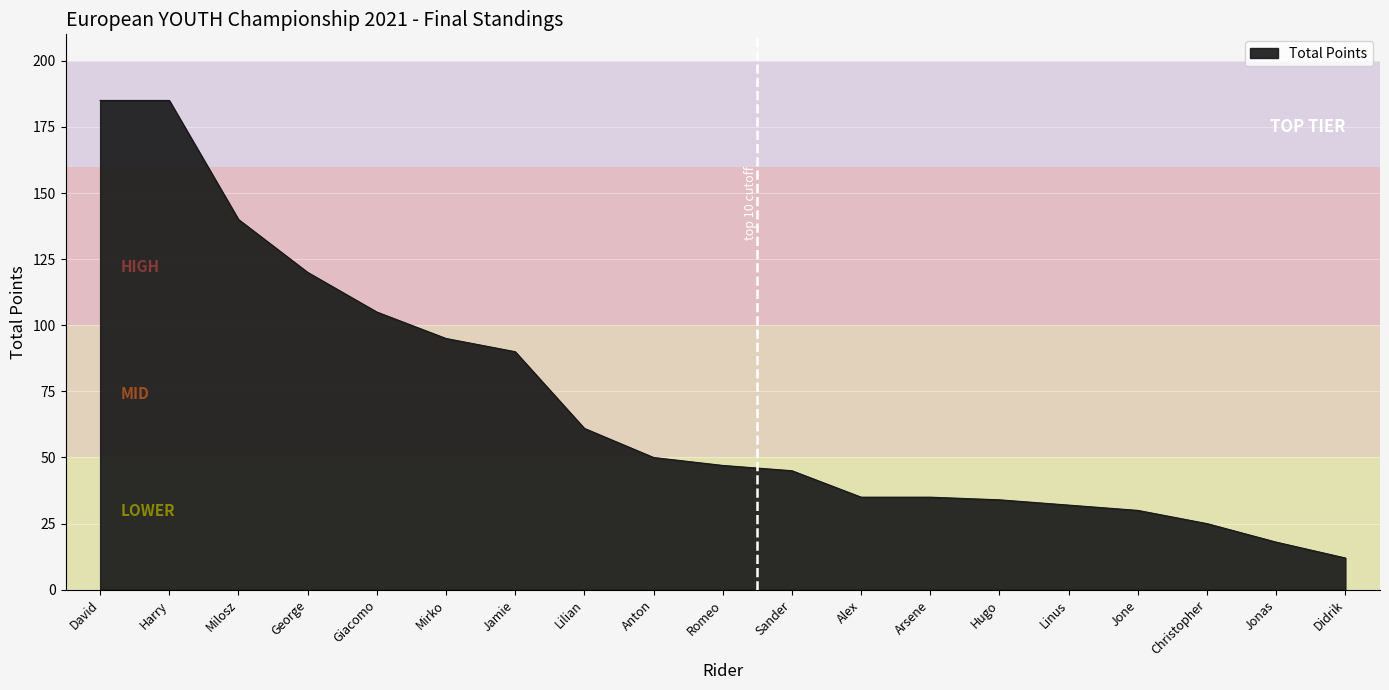

What is the difference between the values at Harry and George?

65